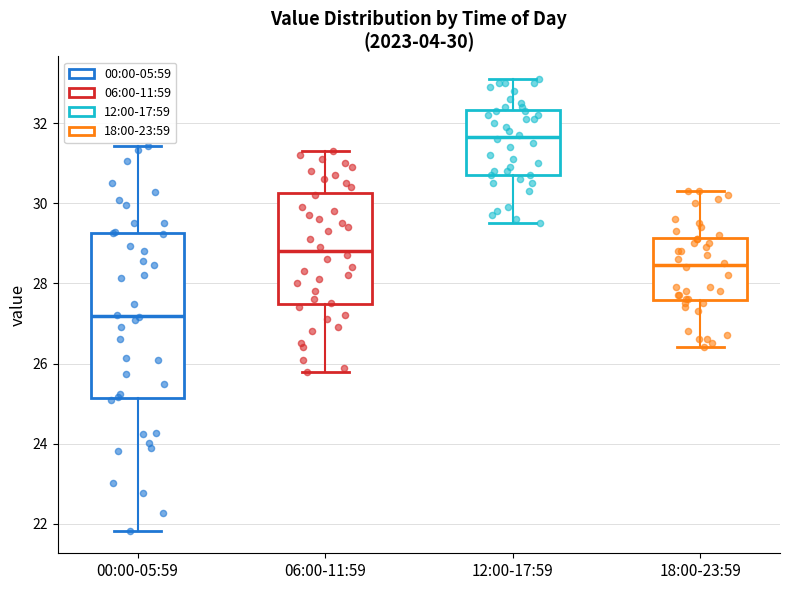

Which box is the tallest, from its lower edge to its upper edge?

00:00-05:59